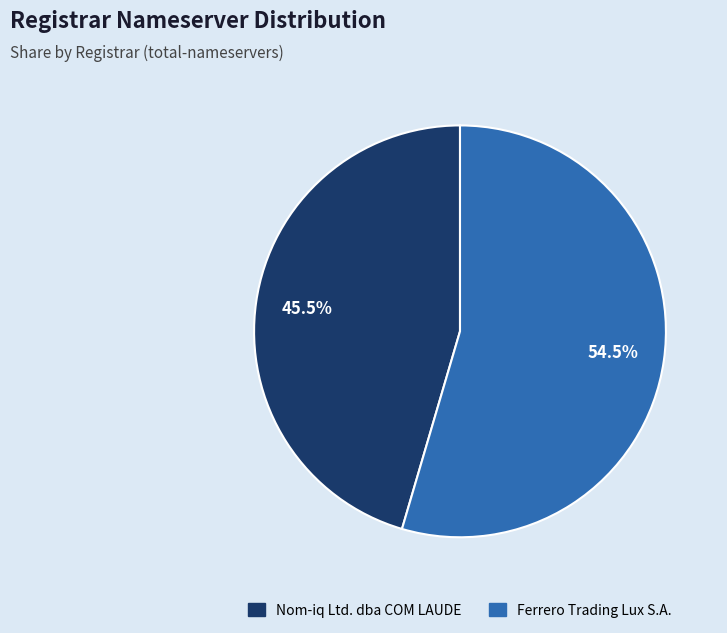

What is the ratio of the value at Ferrero Trading Lux S.A. to the value at Nom-iq Ltd. dba COM LAUDE?

1.2